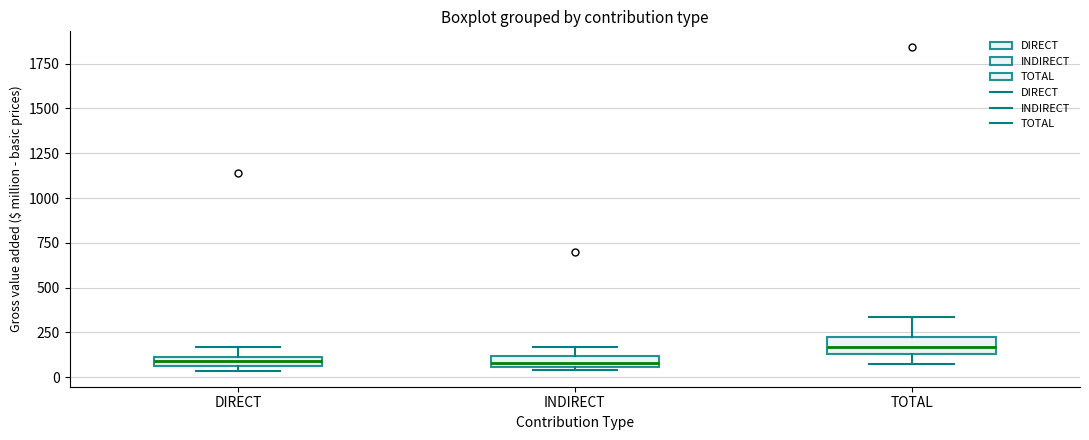

Where is the lower edge of the box for TOTAL on the y-axis? The values are not printed on the chart, so give them approximately, as read against the axis.

150